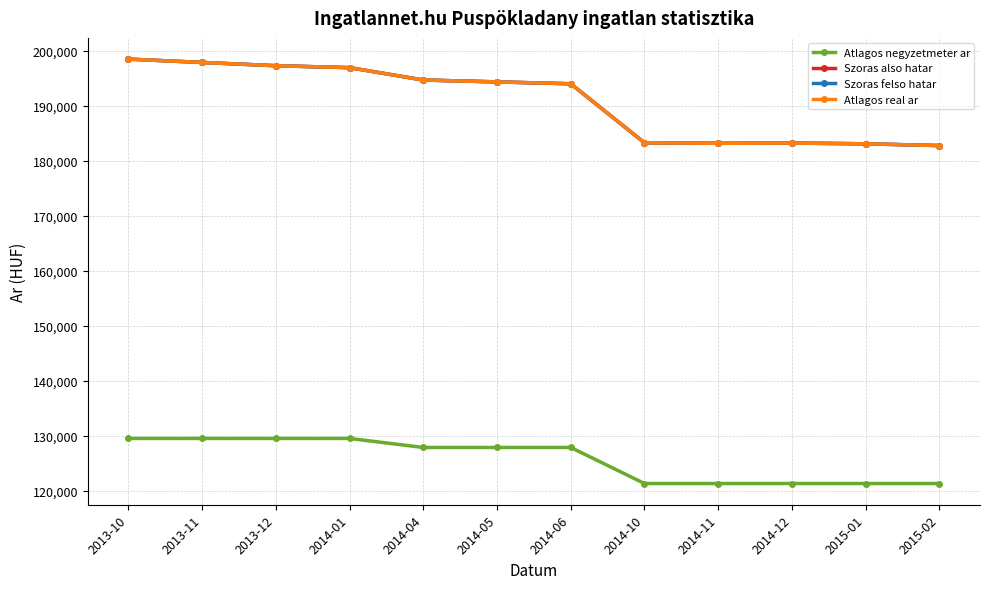

True or false: Szoras felso hatar and Atlagos real ar cross at least once.

False